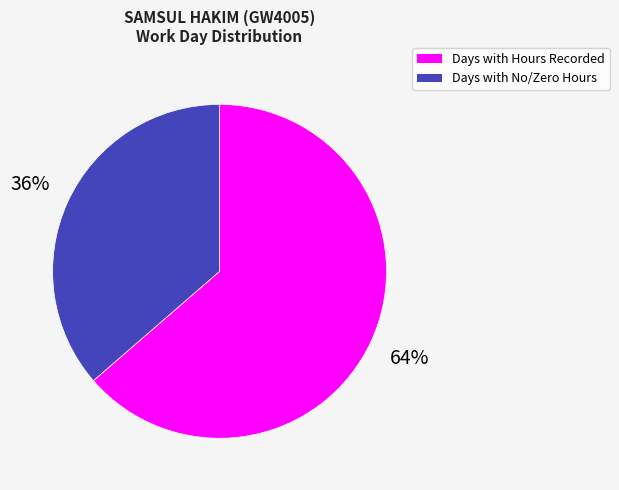

To the nearest percent, what is the average slice percentage?

50%